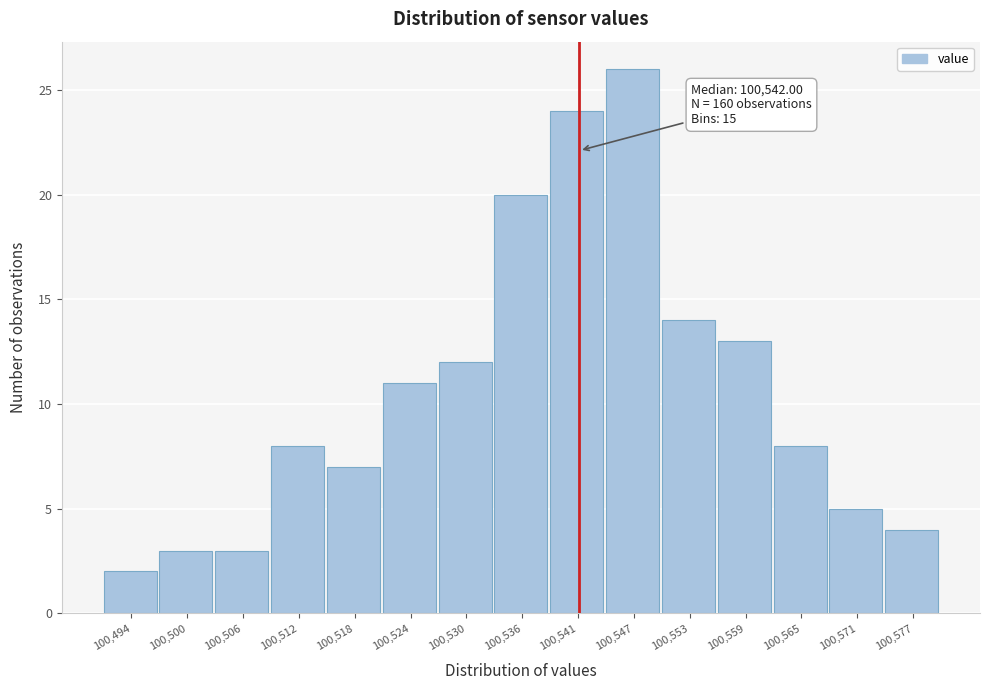

Which range on the x-axis has the tallest bar?

100545 to 100551